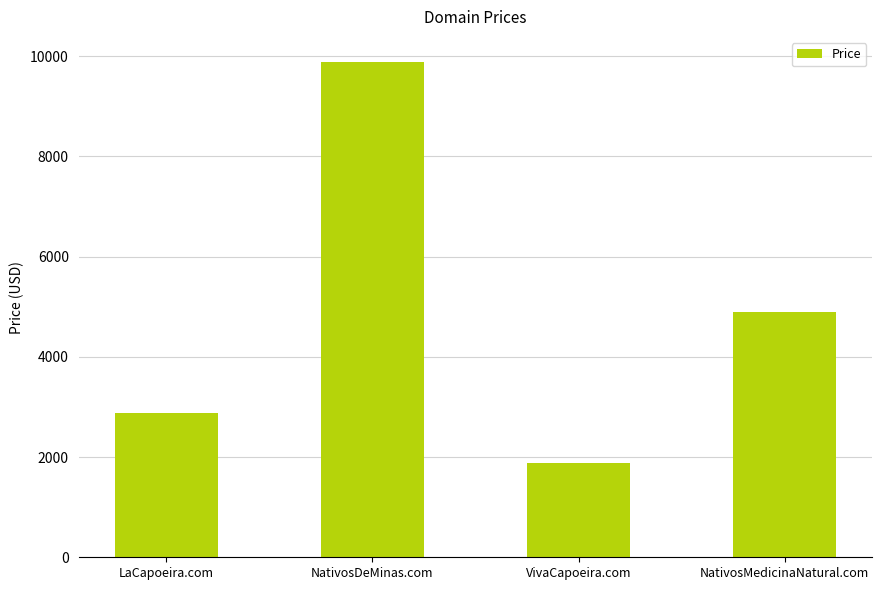

True or false: the data shows 1617 at LaCapoeira.com.

False